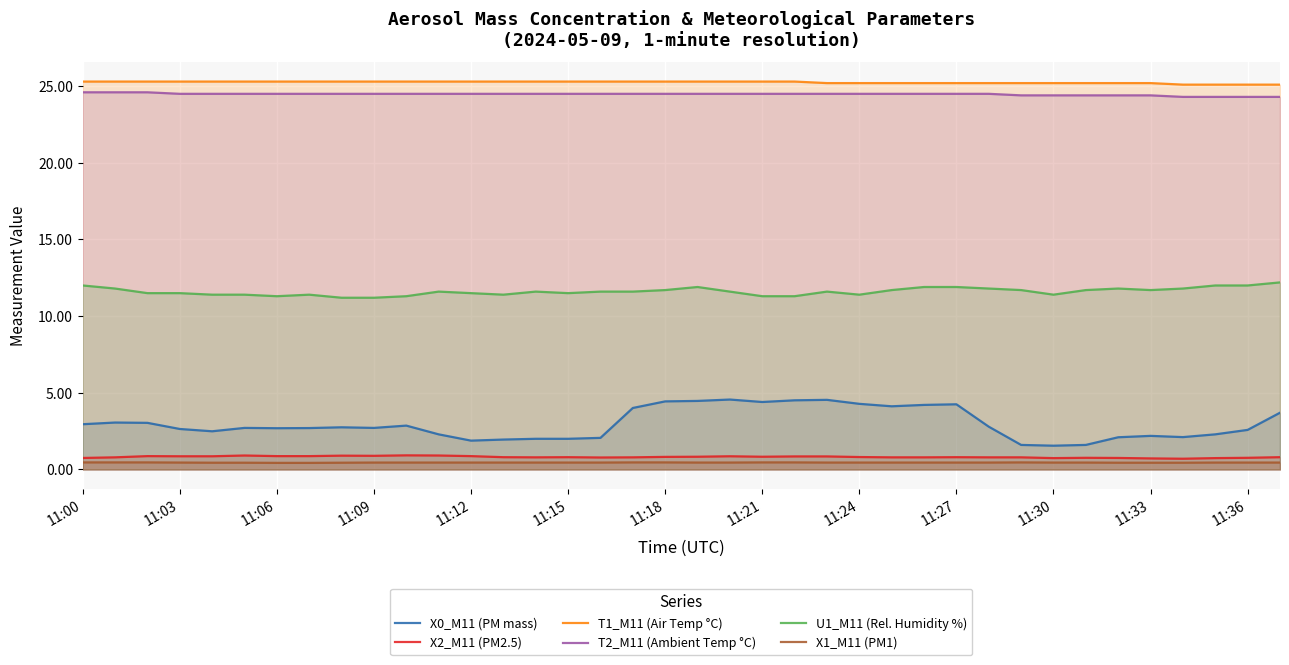

Reading left to right, transcribe all the data shown in this chart.

X0_M11 (PM mass): 3.0	3.1	3.0	2.6	2.5	2.7	2.7	2.7	2.8	2.7	2.9	2.3	1.9	1.9	2.0	2.0	2.1	4.0	4.4	4.5	4.6	4.4	4.5	4.5	4.3	4.1	4.2	4.2	2.8	1.6	1.6	1.6	2.1	2.2	2.1	2.3	2.6	3.7
X2_M11 (PM2.5): 0.8	0.8	0.9	0.9	0.9	0.9	0.9	0.9	0.9	0.9	0.9	0.9	0.9	0.8	0.8	0.8	0.8	0.8	0.8	0.8	0.9	0.8	0.8	0.8	0.8	0.8	0.8	0.8	0.8	0.8	0.7	0.8	0.8	0.7	0.7	0.7	0.8	0.8
T1_M11 (Air Temp °C): 25.3	25.3	25.3	25.3	25.3	25.3	25.3	25.3	25.3	25.3	25.3	25.3	25.3	25.3	25.3	25.3	25.3	25.3	25.3	25.3	25.3	25.3	25.3	25.2	25.2	25.2	25.2	25.2	25.2	25.2	25.2	25.2	25.2	25.2	25.1	25.1	25.1	25.1
T2_M11 (Ambient Temp °C): 24.6	24.6	24.6	24.5	24.5	24.5	24.5	24.5	24.5	24.5	24.5	24.5	24.5	24.5	24.5	24.5	24.5	24.5	24.5	24.5	24.5	24.5	24.5	24.5	24.5	24.5	24.5	24.5	24.5	24.4	24.4	24.4	24.4	24.4	24.3	24.3	24.3	24.3
U1_M11 (Rel. Humidity %): 12.0	11.8	11.5	11.5	11.4	11.4	11.3	11.4	11.2	11.2	11.3	11.6	11.5	11.4	11.6	11.5	11.6	11.6	11.7	11.9	11.6	11.3	11.3	11.6	11.4	11.7	11.9	11.9	11.8	11.7	11.4	11.7	11.8	11.7	11.8	12.0	12.0	12.2
X1_M11 (PM1): 0.5	0.5	0.5	0.5	0.4	0.4	0.4	0.4	0.4	0.5	0.5	0.5	0.5	0.5	0.5	0.5	0.5	0.5	0.5	0.5	0.5	0.5	0.5	0.5	0.5	0.5	0.5	0.5	0.5	0.5	0.5	0.5	0.4	0.4	0.4	0.5	0.5	0.5